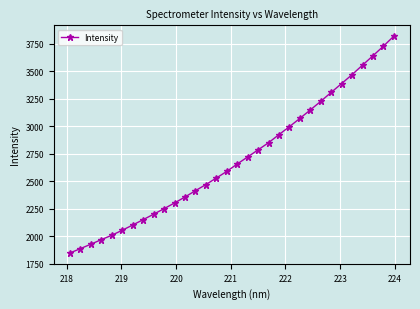

What is the smallest value displayed?

1847.9